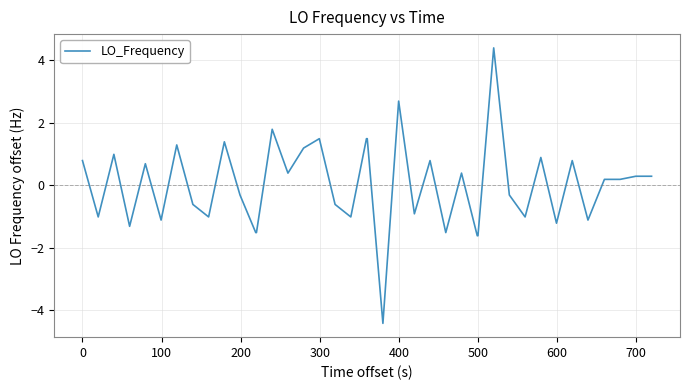

What is the smallest value displayed?

-4.4